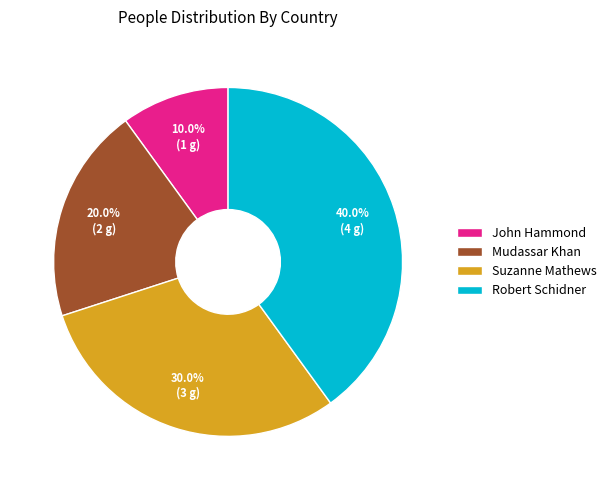

What is the largest slice in the pie chart?

Robert Schidner